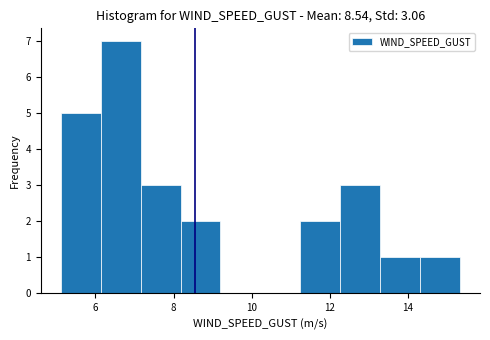

Over which range of the x-axis is the bar tallest?

6.2 to 7.2